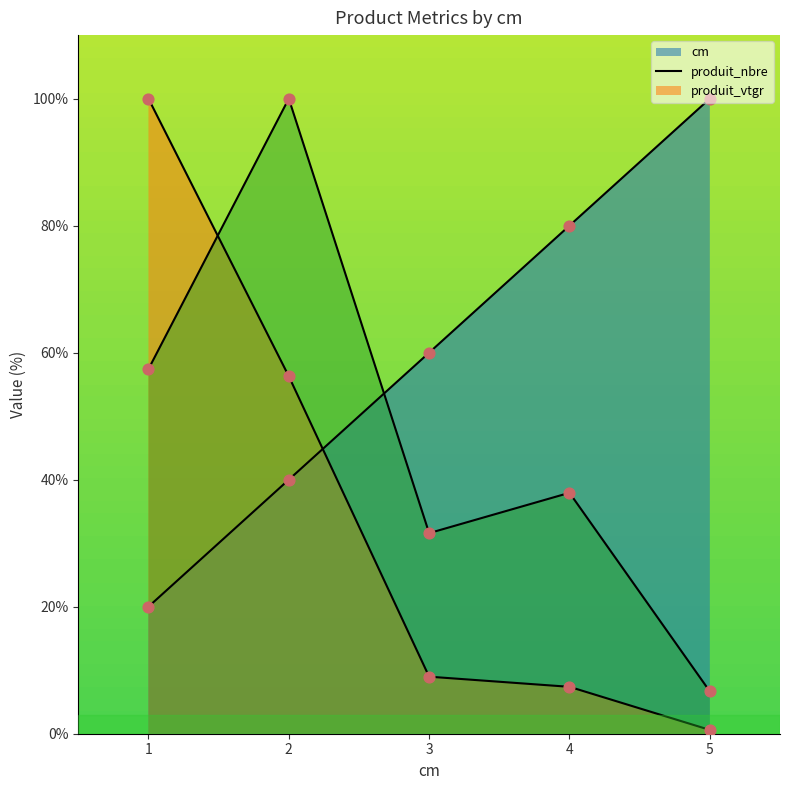

Which series has the largest Y range (max minus min)?

produit_nbre